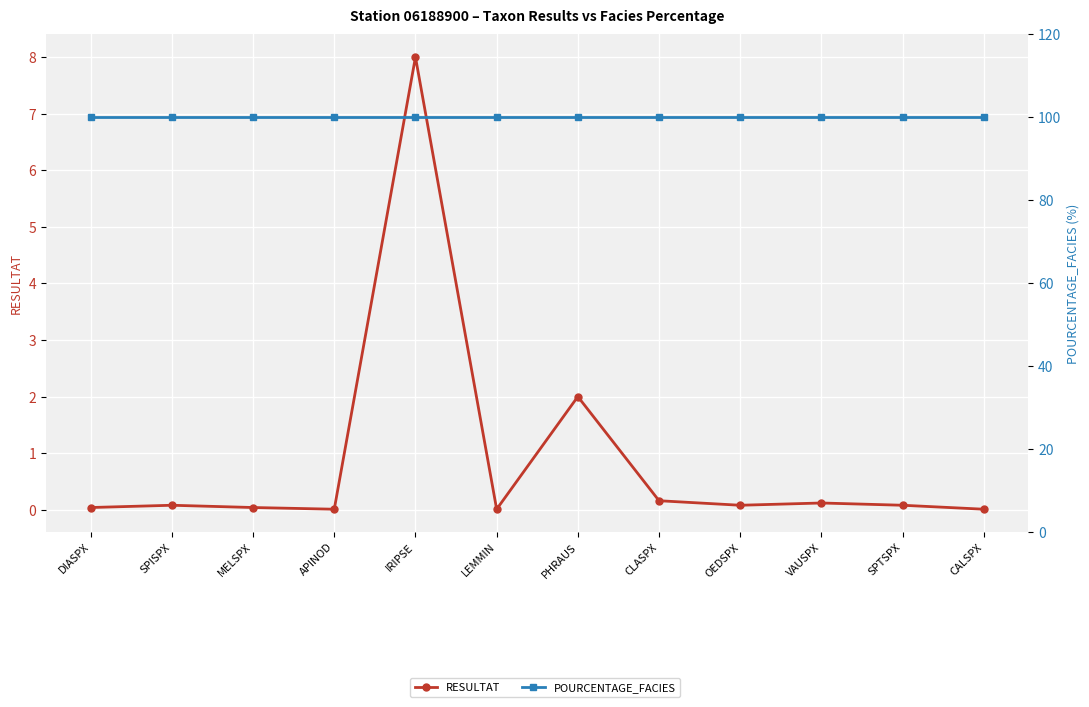

Is the value of POURCENTAGE_FACIES at APINOD greater than the value of RESULTAT at APINOD?

Yes